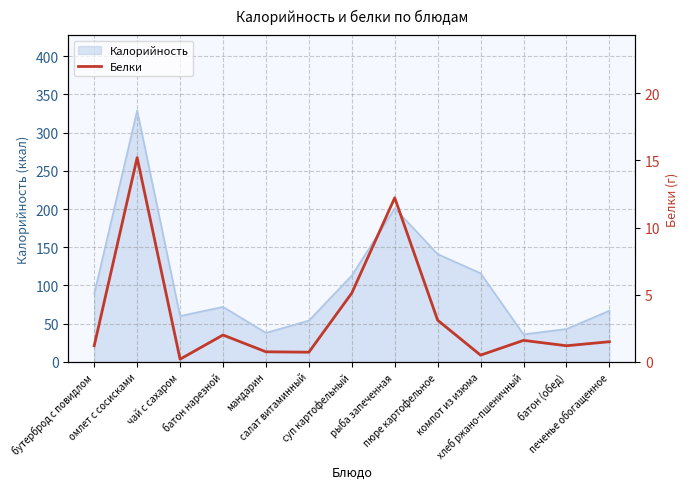

Reading left to right, what are all the values shown in this chart?

бутерброд с повидлом=1.2	омлет с сосисками=15.2	чай с сахаром=0.2	батон нарезной=2.0	мандарин=0.8	салат витаминный=0.7	суп картофельный=5.1	рыба запеченная=12.2	пюре картофельное=3.1	компот из изюма=0.5	хлеб ржано-пшеничный=1.6	батон (обед)=1.2	печенье обогащенное=1.5